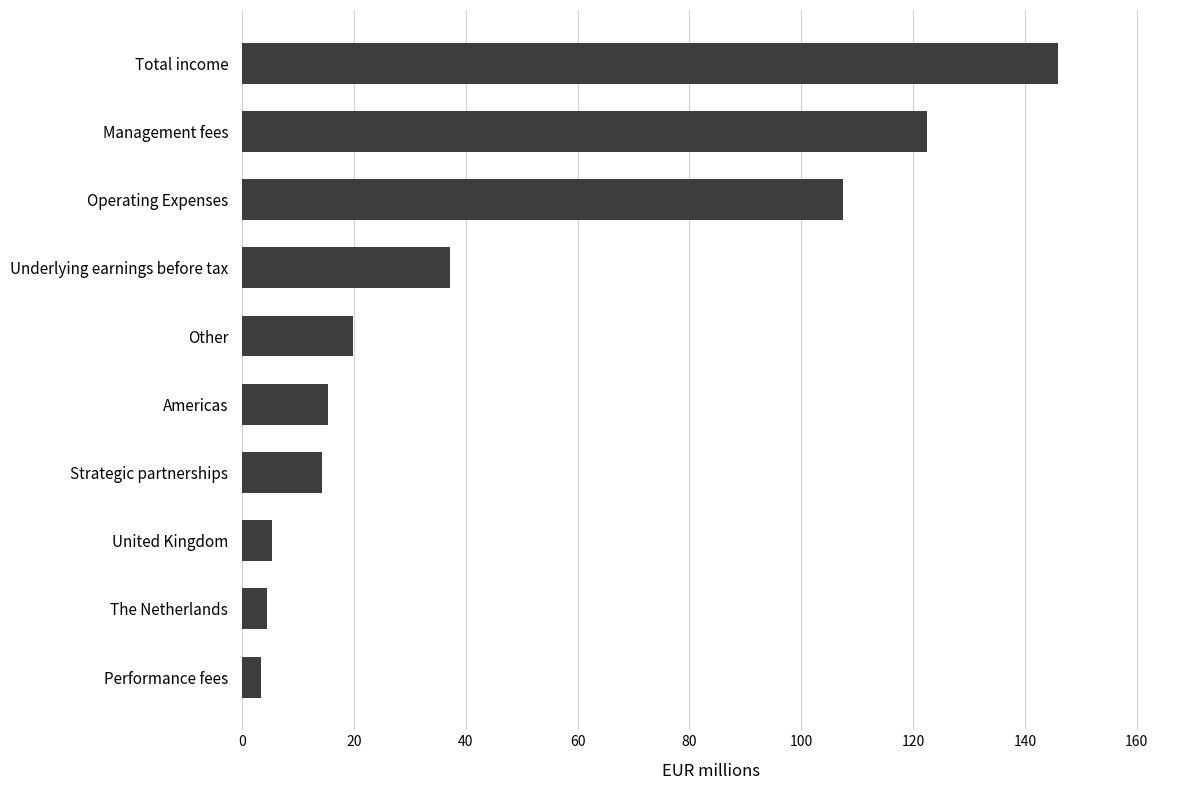

What is the difference between the maximum and minimum values?

142.4